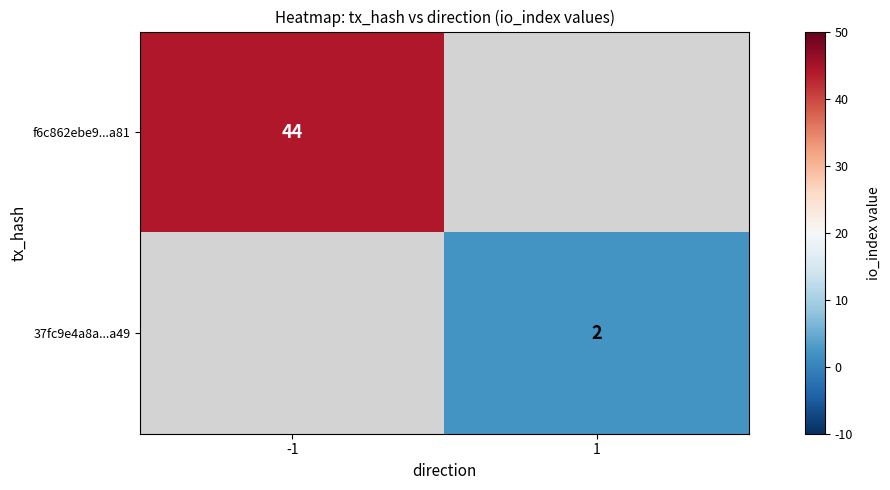

True or false: 37fc9e4a8a...a49 has a value of 2 at 1.

True